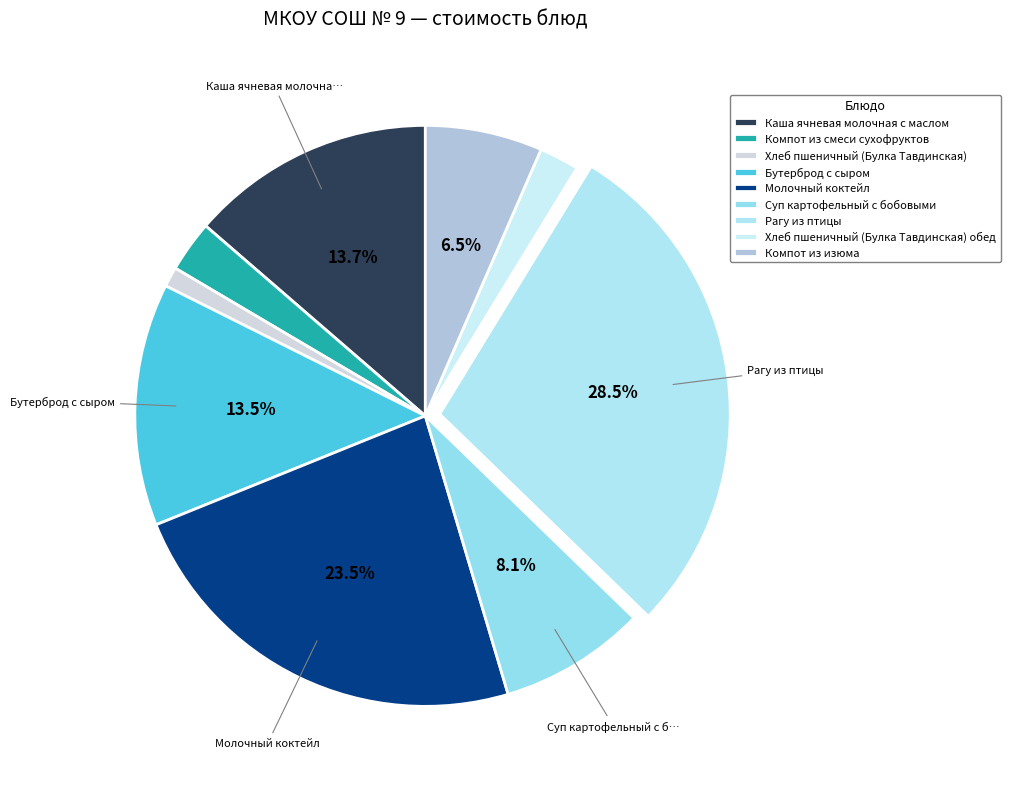

Do Молочный коктейл and Бутерброд с сыром together represent more than half of the pie?

No